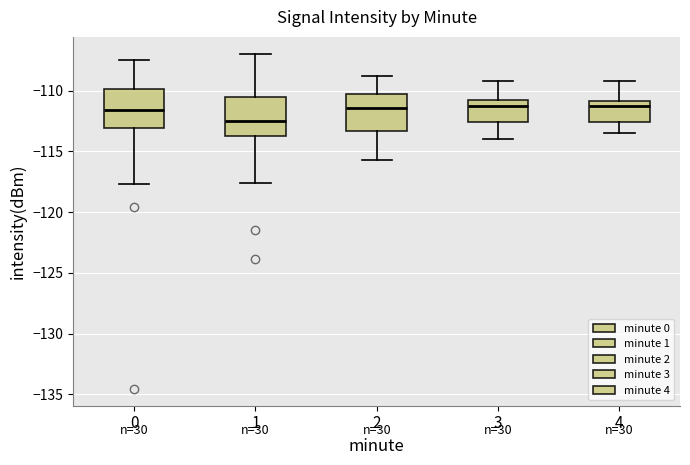

Where does the median line of the box at x = 2 sit on the y-axis? The values are not printed on the chart, so give them approximately, as read against the axis.

-111.5